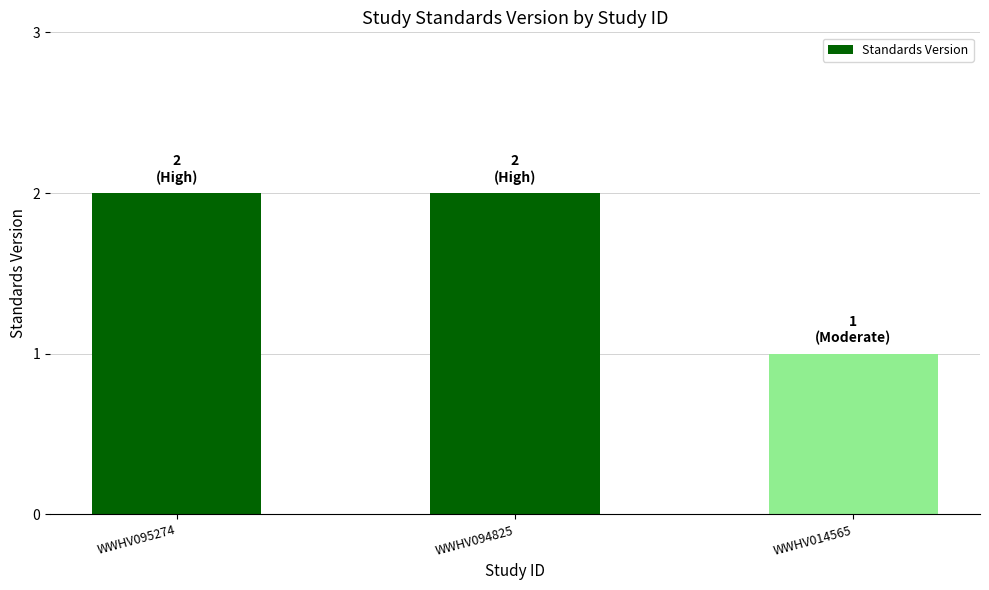

Read the value at WWHV094825.

2